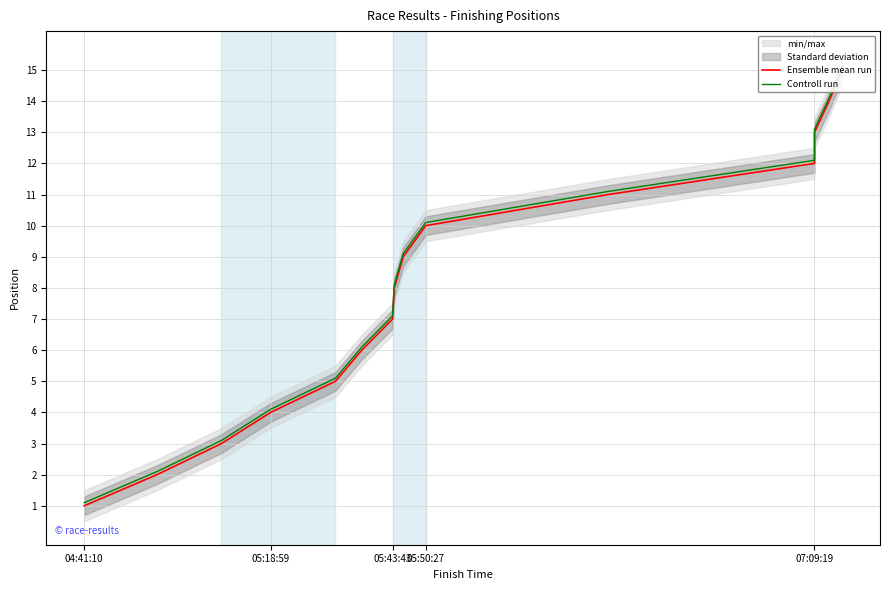

Which category has the lowest value in the Ensemble mean run series?

04:41:10